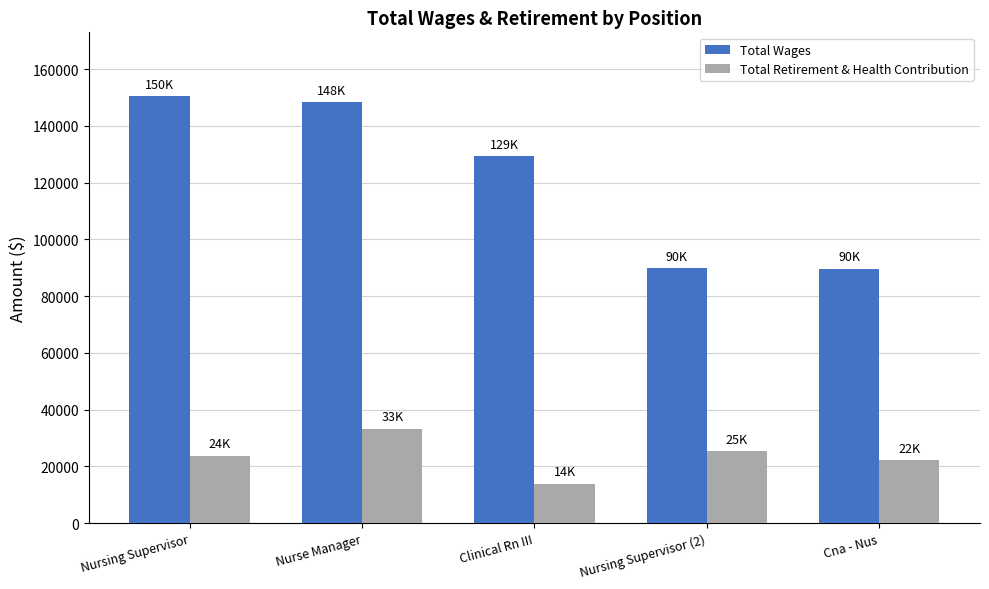

The value of Total Retirement & Health Contribution at Clinical Rn III is 24756. True or false?

False